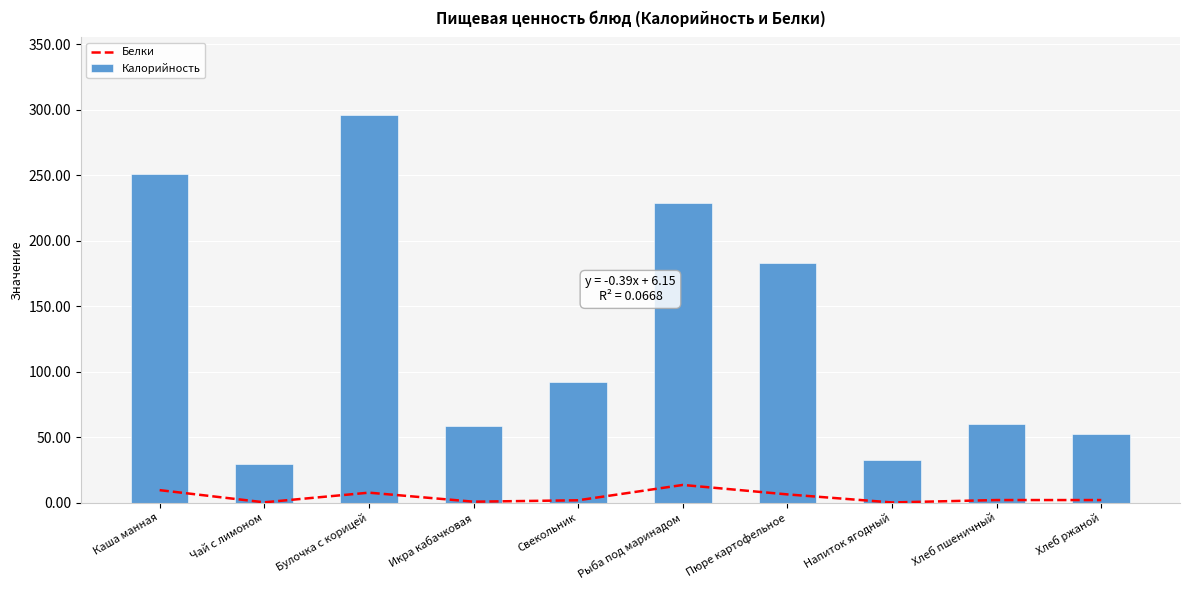

What is the label of the 4th bar from the right?

Пюре картофельное